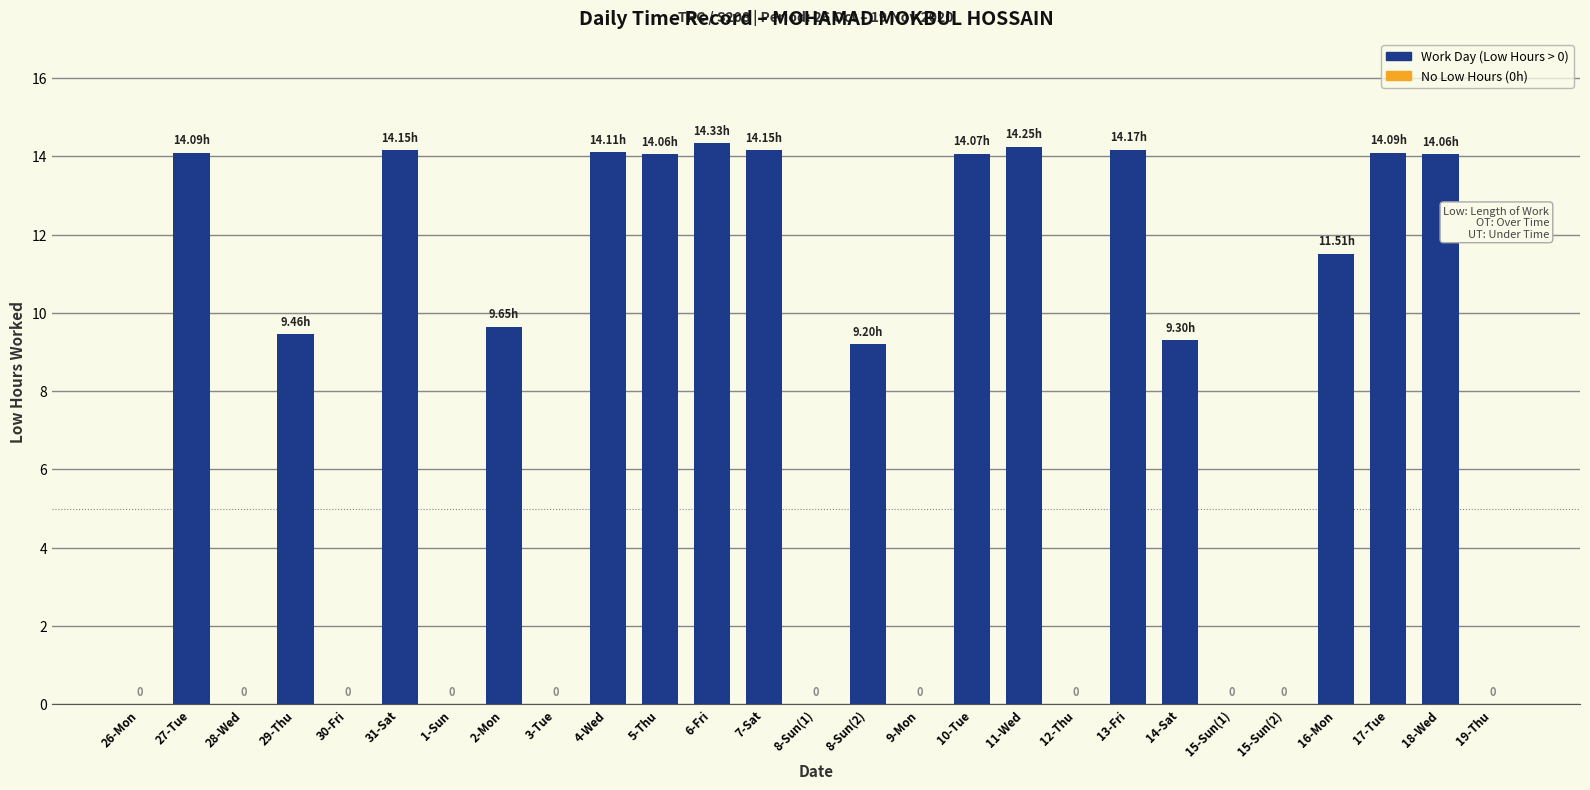

What is the ratio of the value at 14-Sat to the value at 16-Mon?

0.8